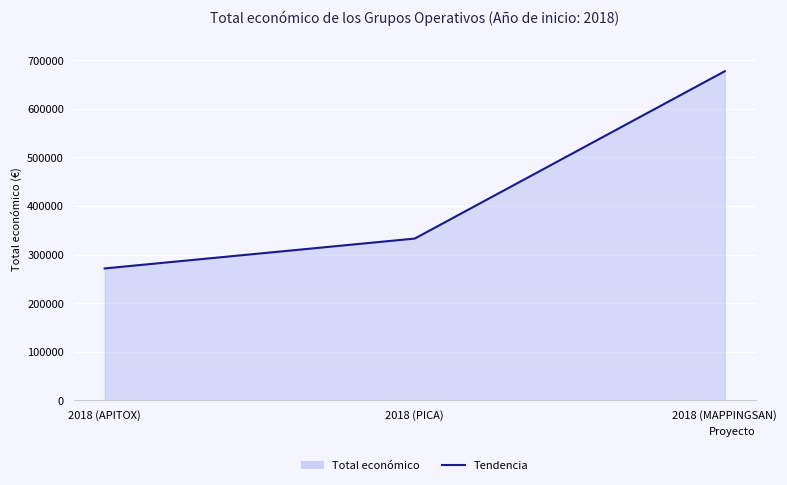

Read the value at 2018 (APITOX), to the nearest 50.

271550